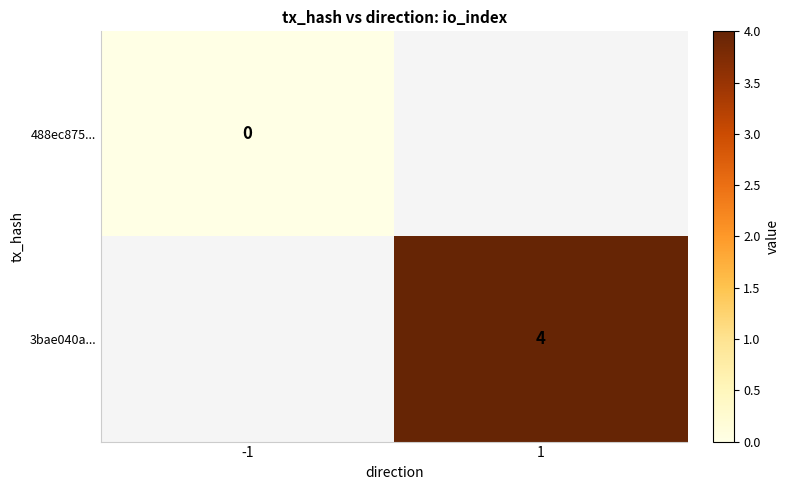

The 3bae040a... series shows 2 at 1. True or false?

False